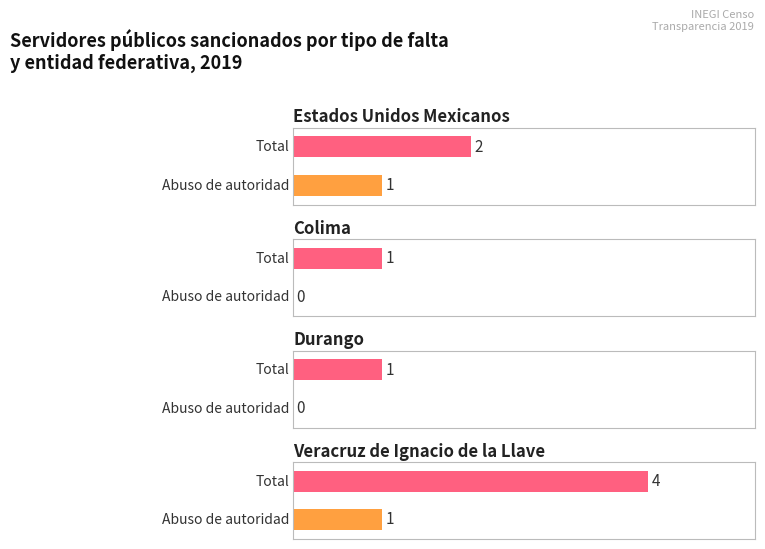

Between Colima and Estados Unidos Mexicanos, which is larger?

Estados Unidos Mexicanos